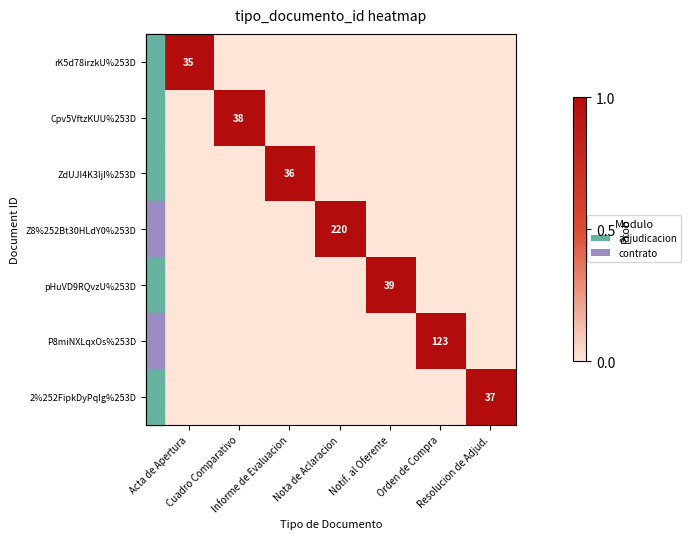

Is it true that rK5d78irzkU%253D equals 1 at Acta de Apertura?

True